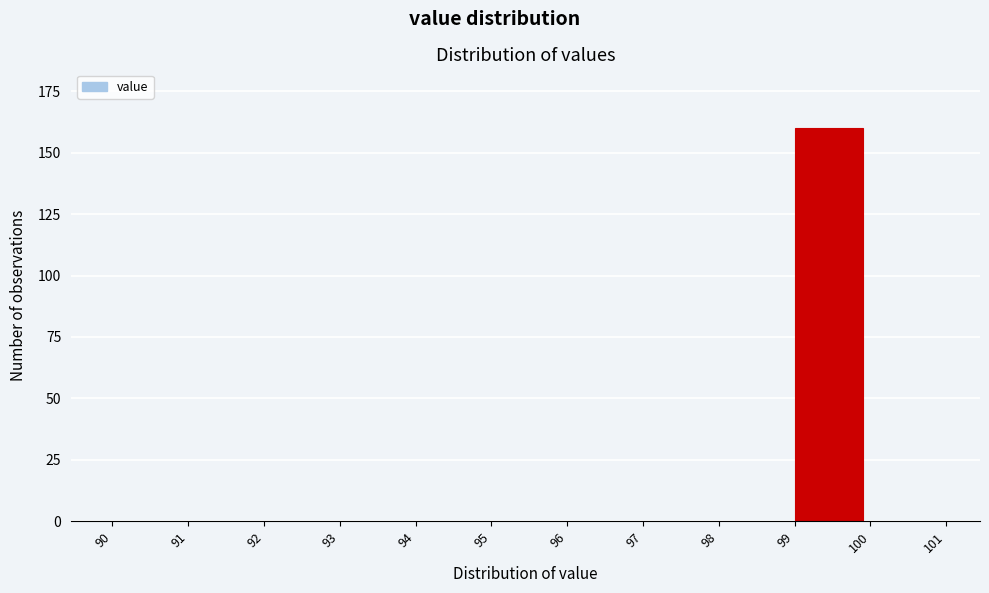

Reading right to left, transcribe all the data shown in this chart.

100=0	99=160	98=0	97=0	96=0	95=0	94=0	93=0	92=0	91=0	90=0